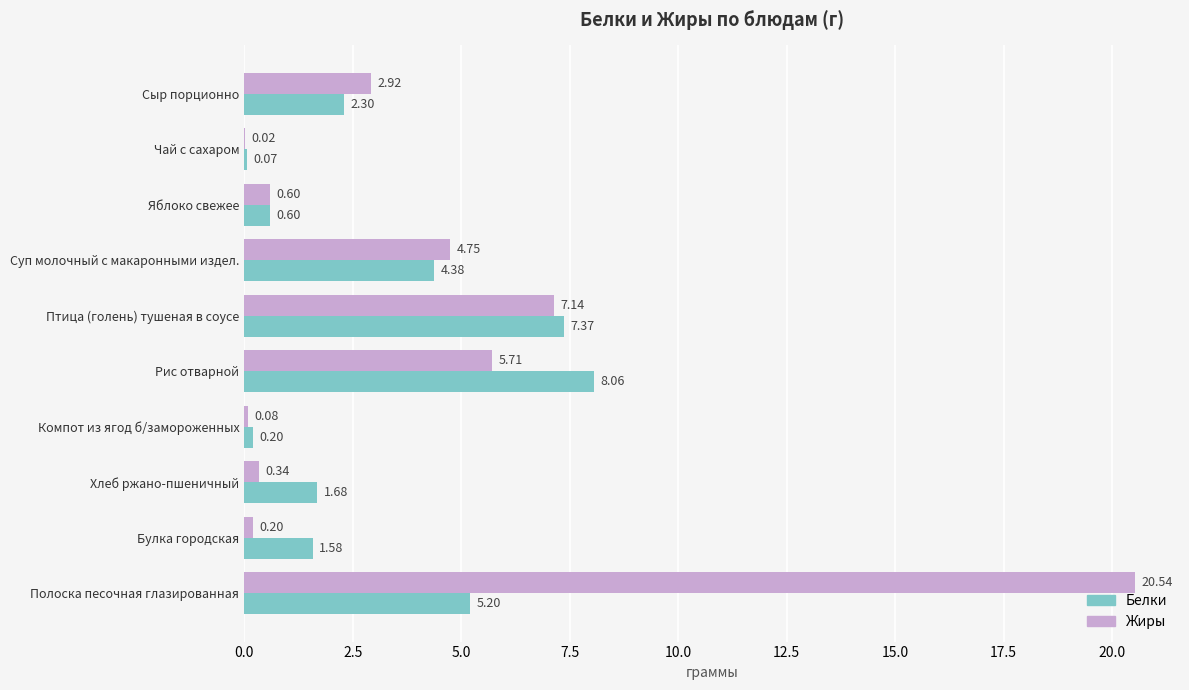

What is the average value of the Жиры series?

4.2